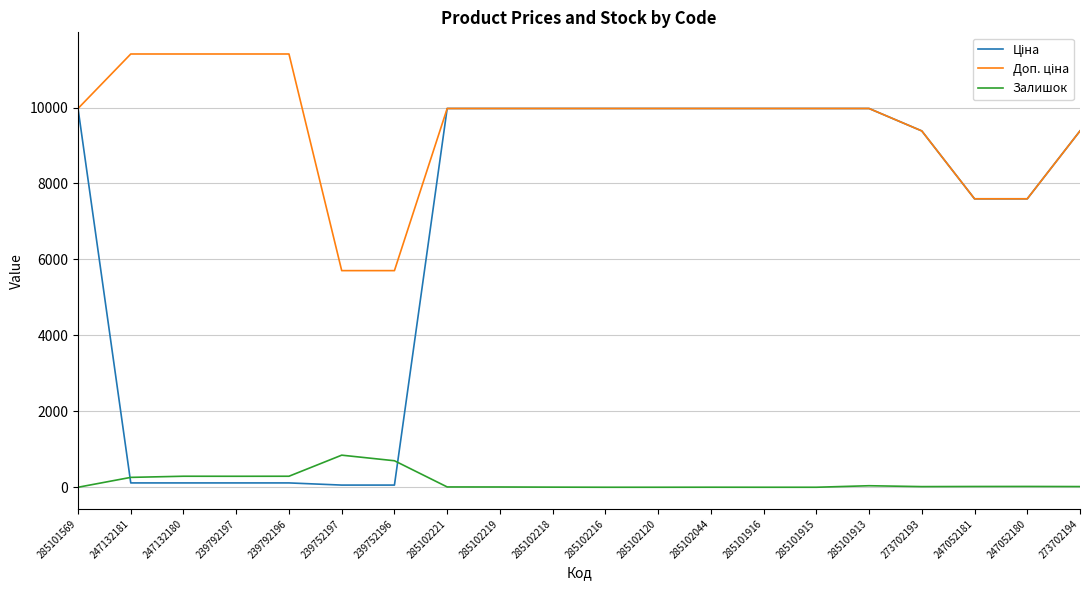

What is the greatest value displayed?

11410.0